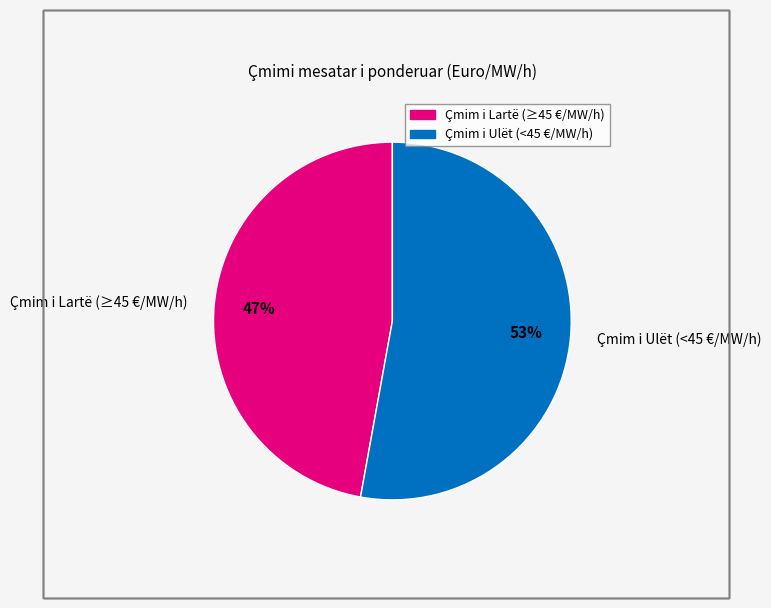

True or false: Çmim i Lartë (≥45 €/MW/h) accounts for 58% of the total.

False